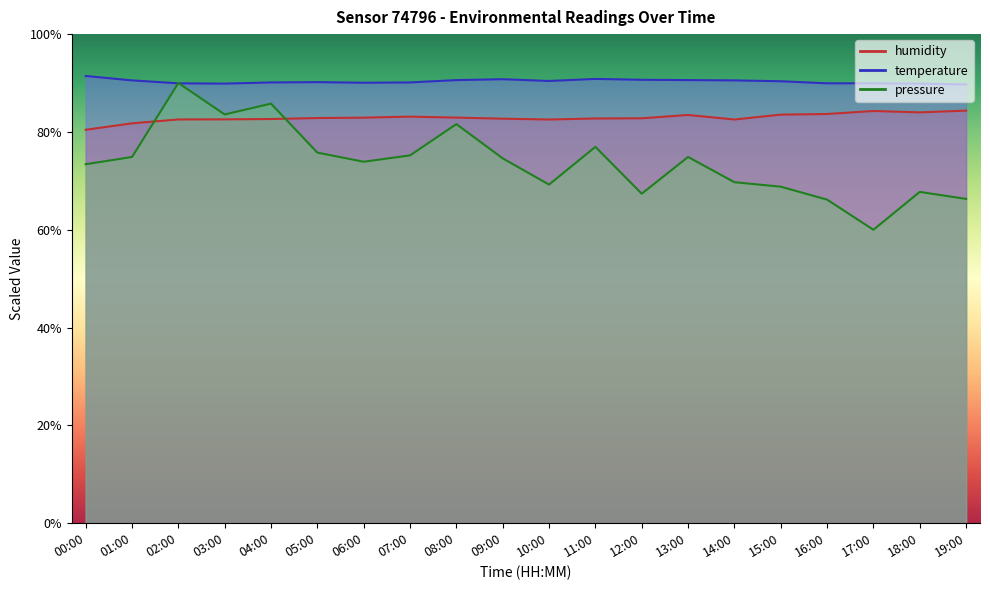

What is the spread (max minus min) of values at 14:00?

20.8